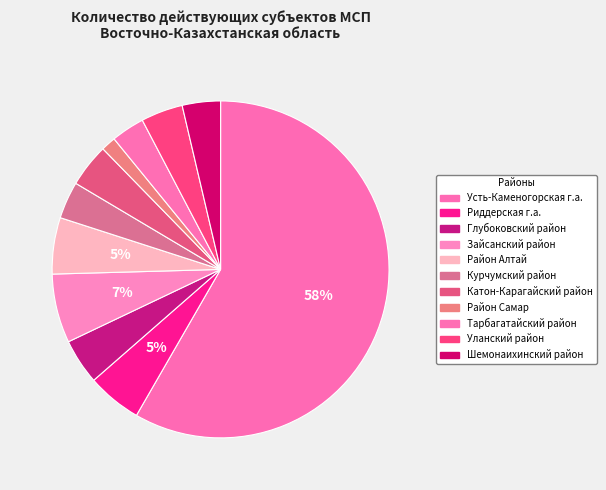

What percentage is the Зайсанский район slice, to the nearest percent?

7%